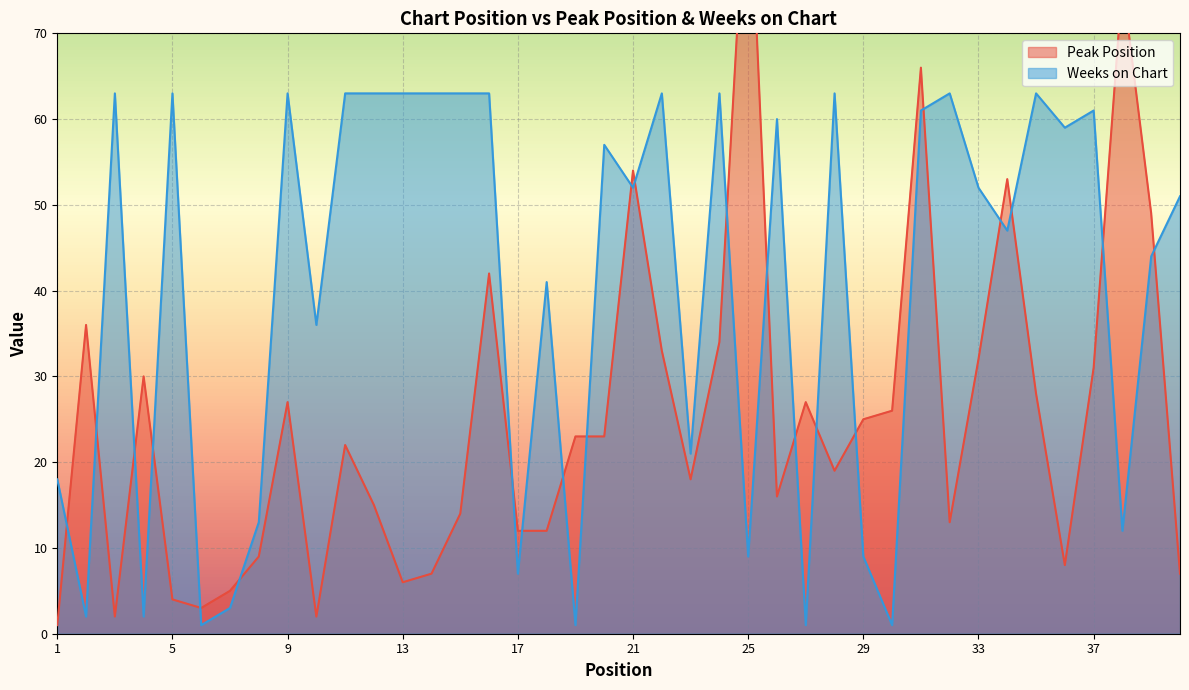

How many values in the Weeks on Chart series exceed 52?

19